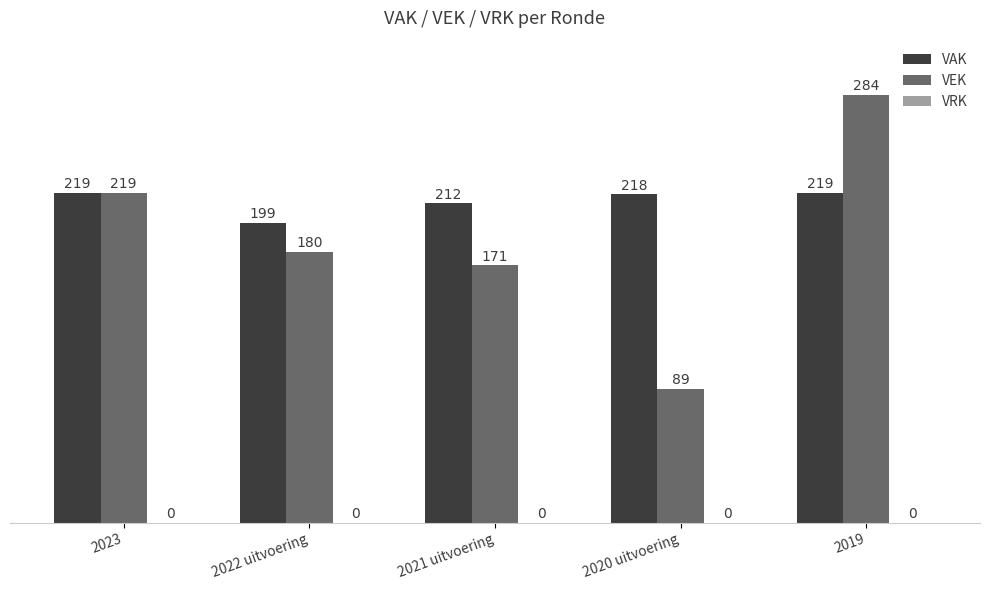

The VEK series shows 53 at 2021 uitvoering. True or false?

False